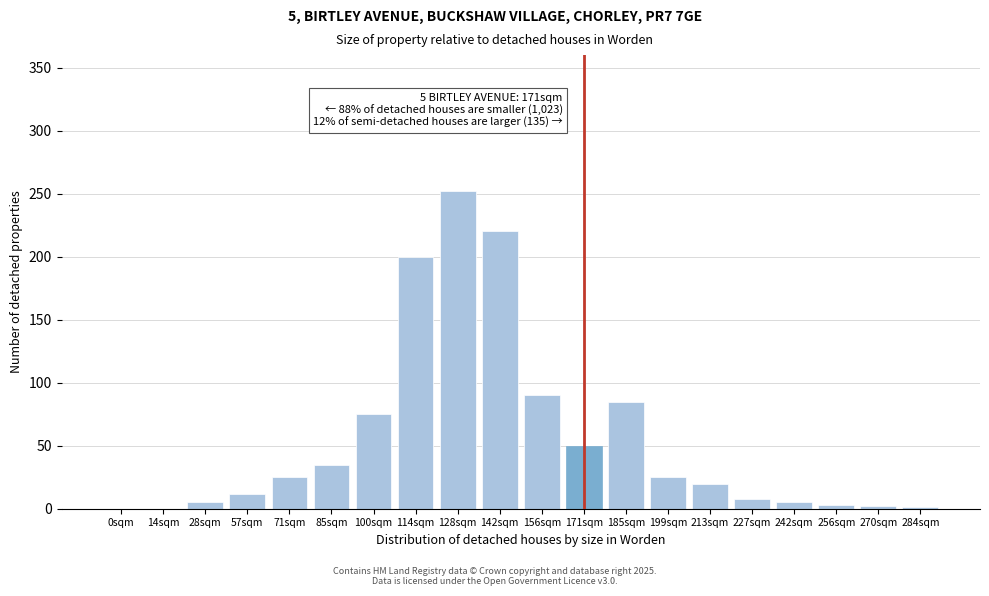

The value at 85sqm is 35. True or false?

True